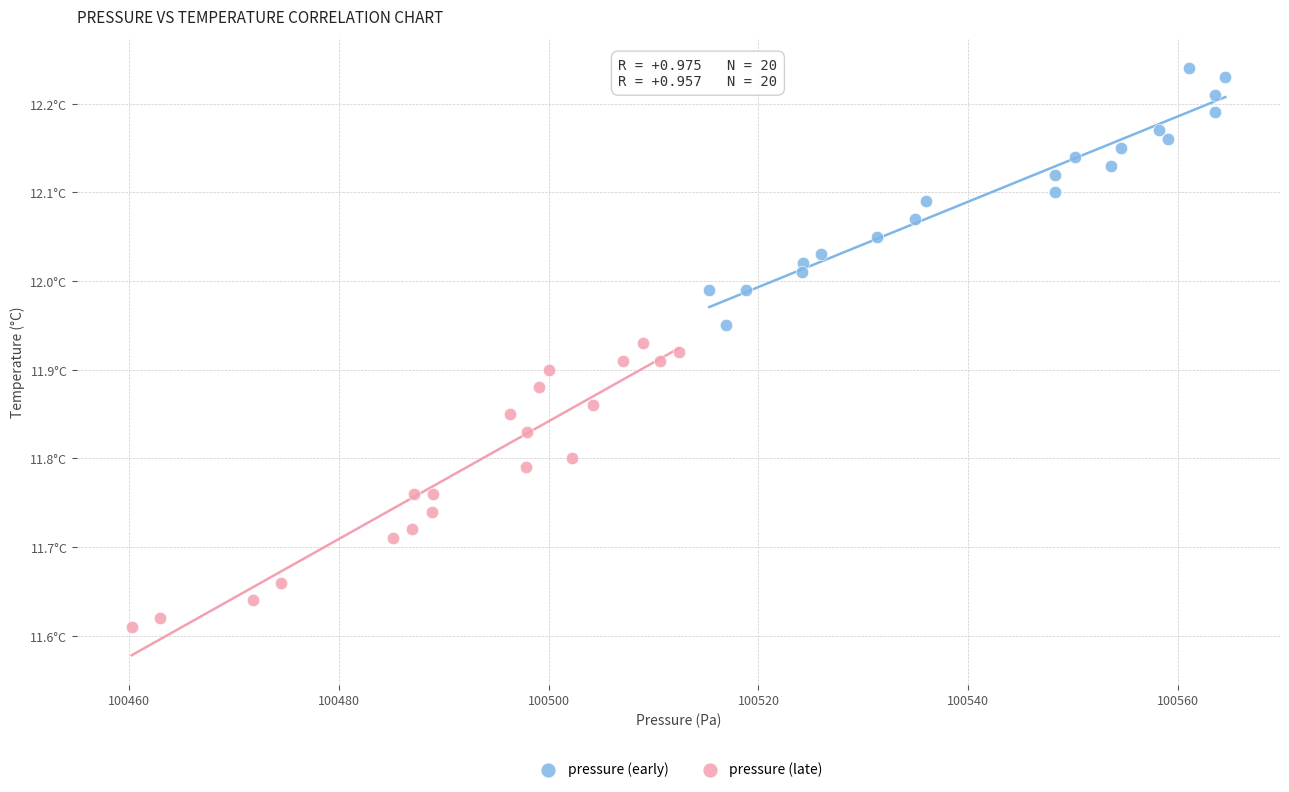

What are all the series names shown in the legend?

pressure (early), pressure (late)